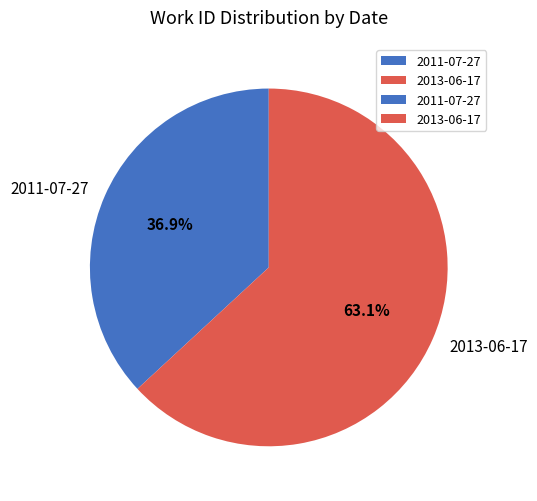

Rank the categories by value from lowest to highest.

2011-07-27, 2013-06-17